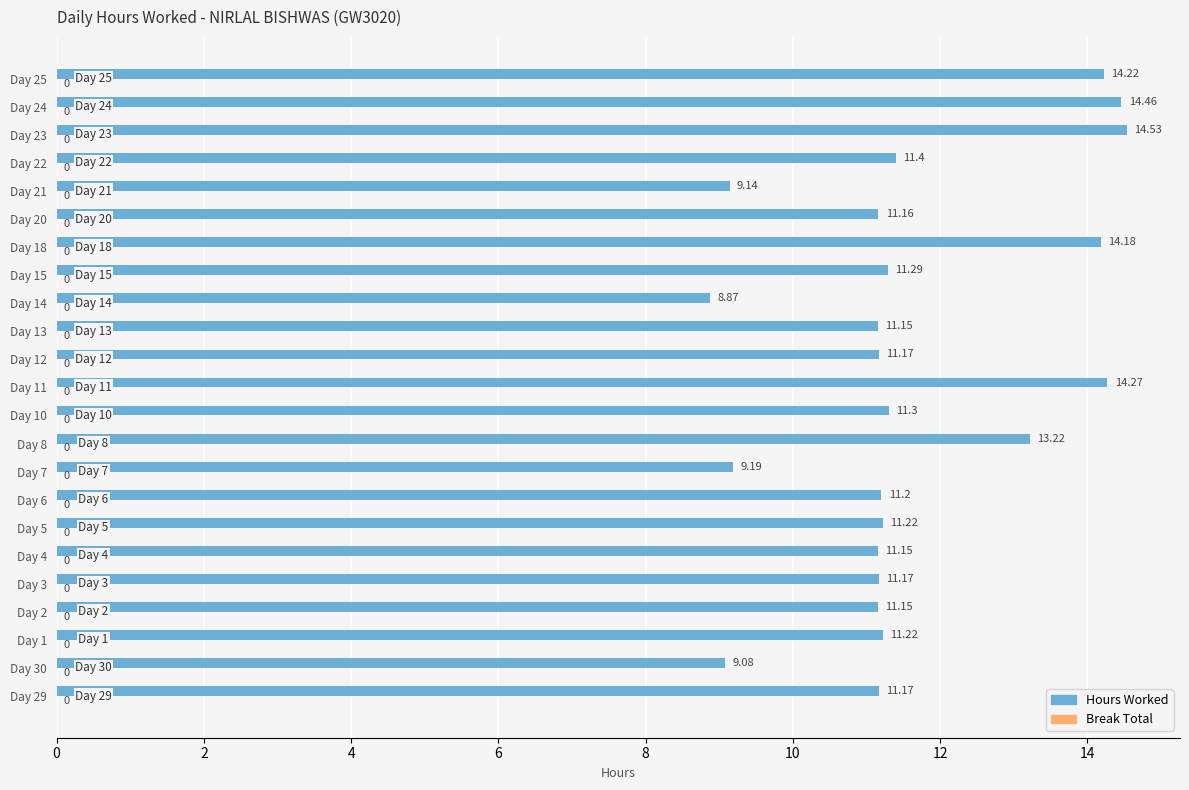

Approximately how many times larger is the value at Day 6 compared to Day 3?

1.0